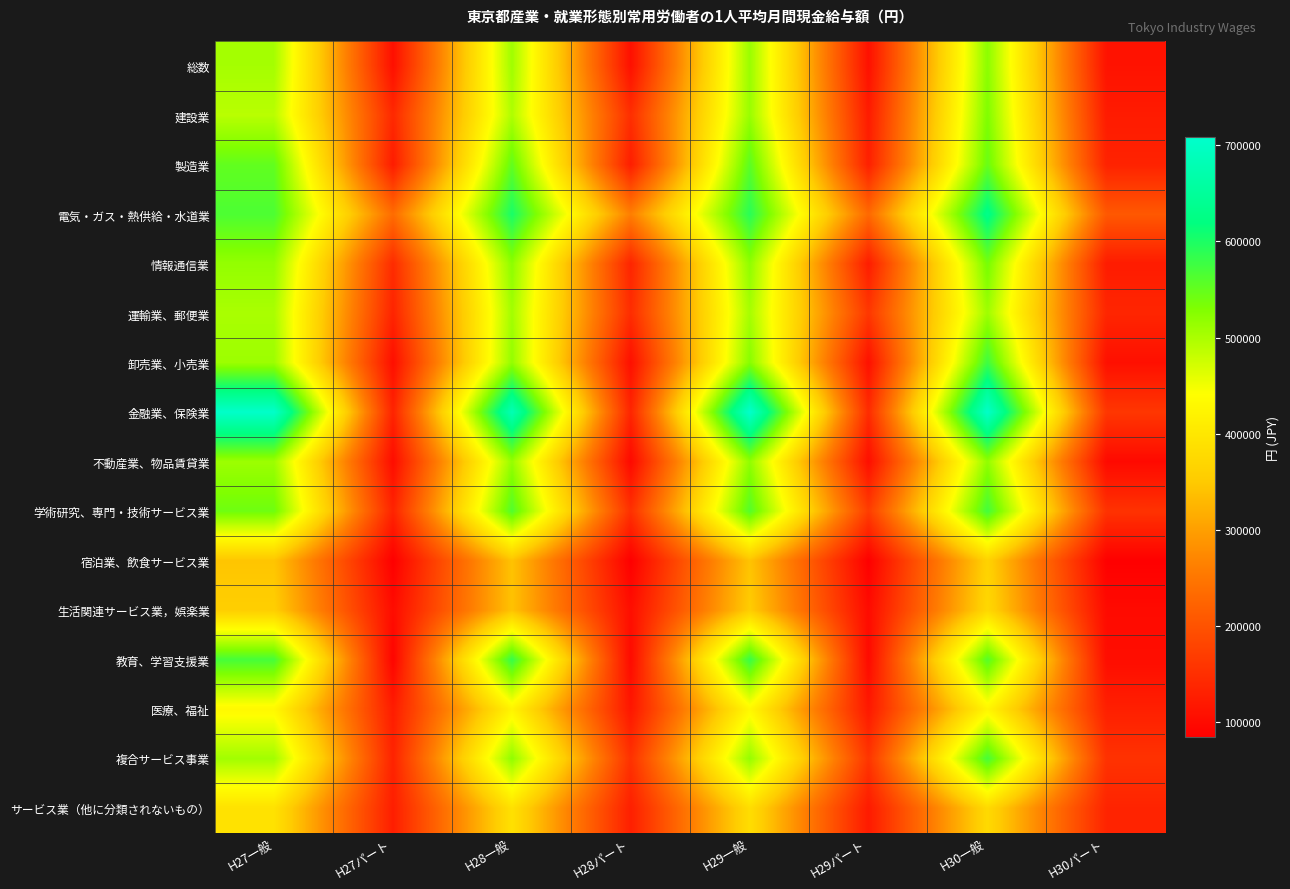

At how many categories does at least one series exceed 293095?

4